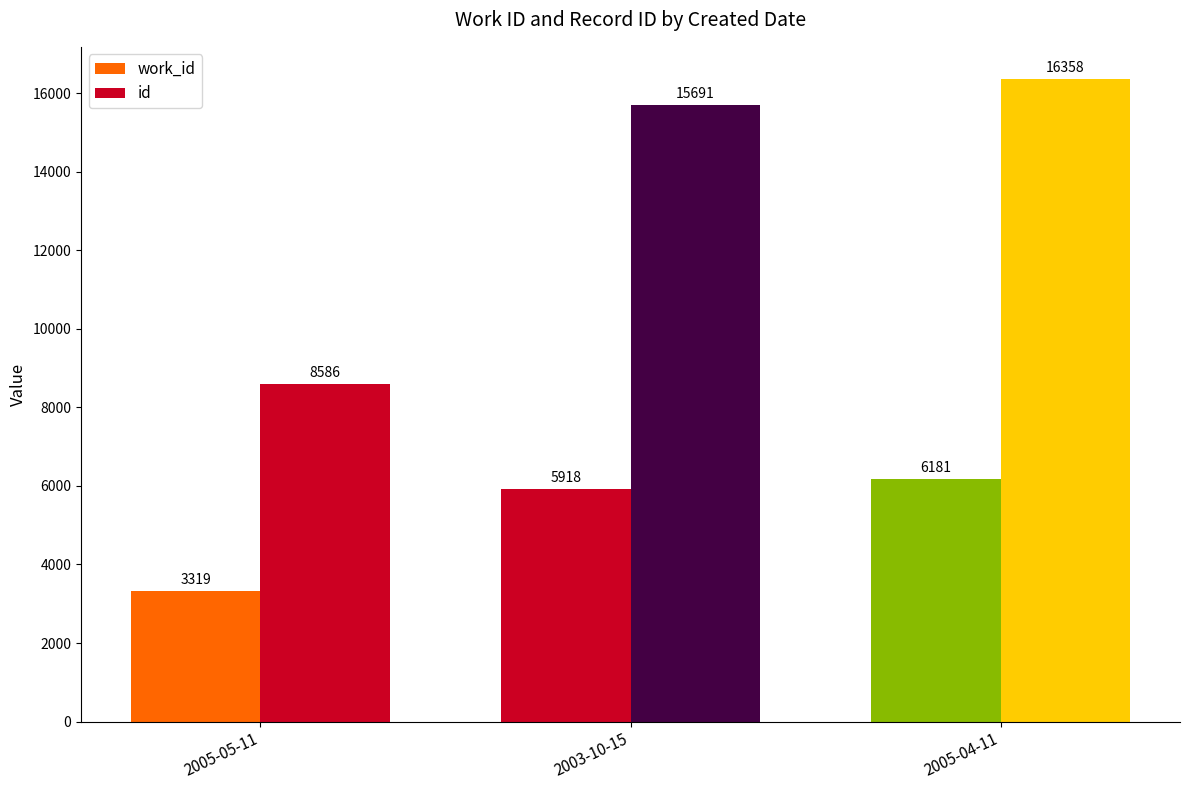

Which series has the widest spread of values?

id